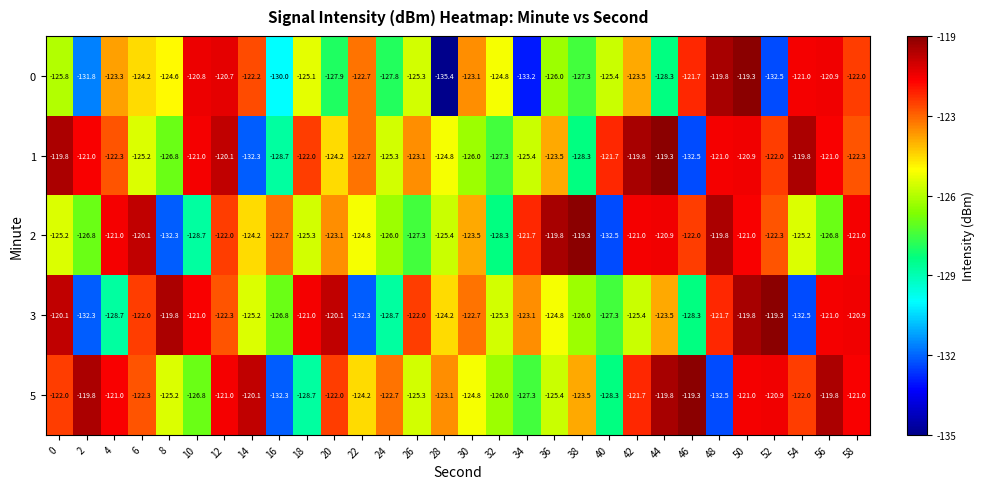

At which label is 5 closest to -125?

8